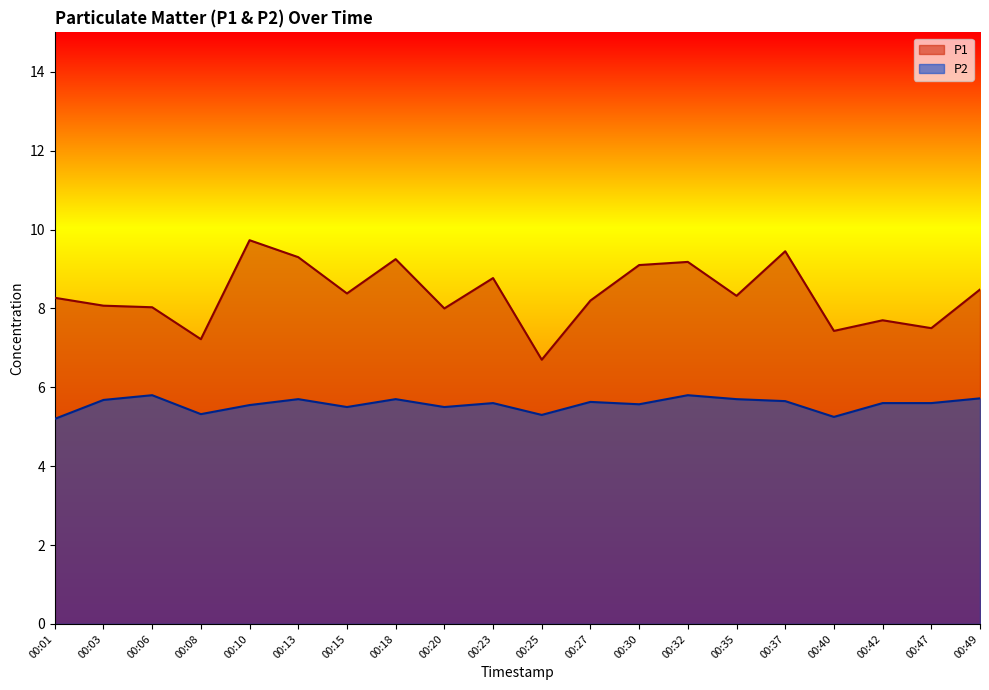

How many data points in P1 are above 8?

14